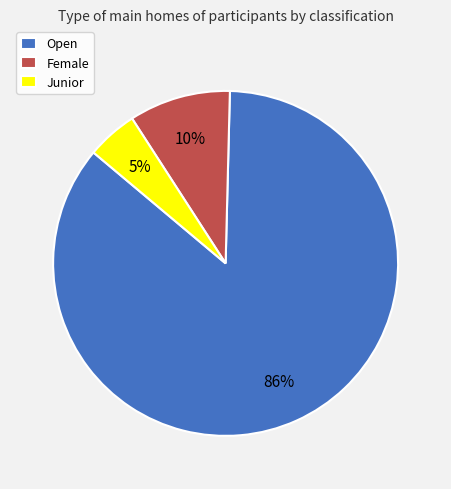

Which slice is the smallest?

Junior